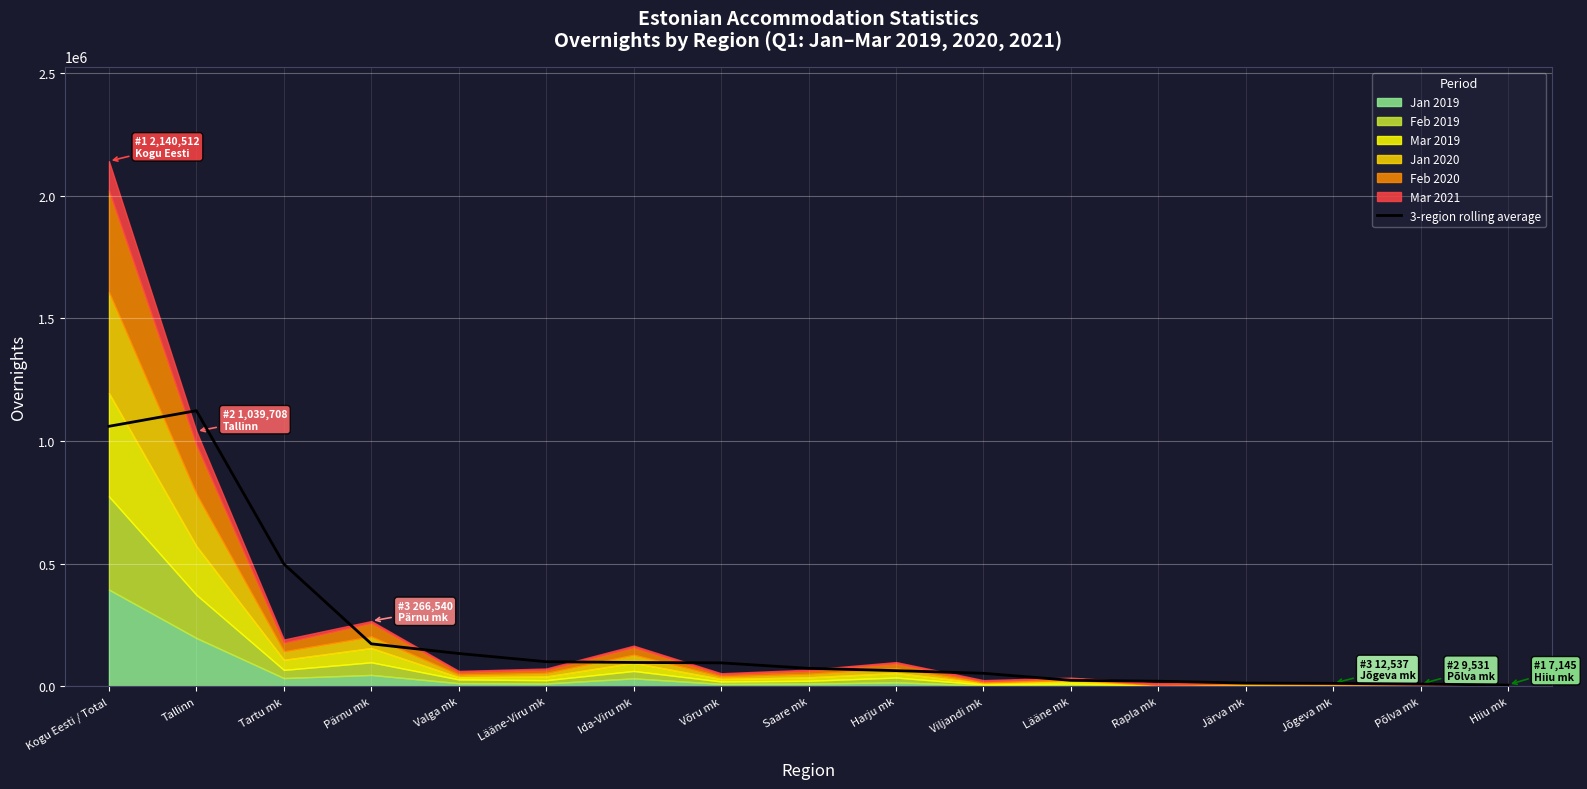

What is the difference between the maximum and second lowest values?

1114033.7